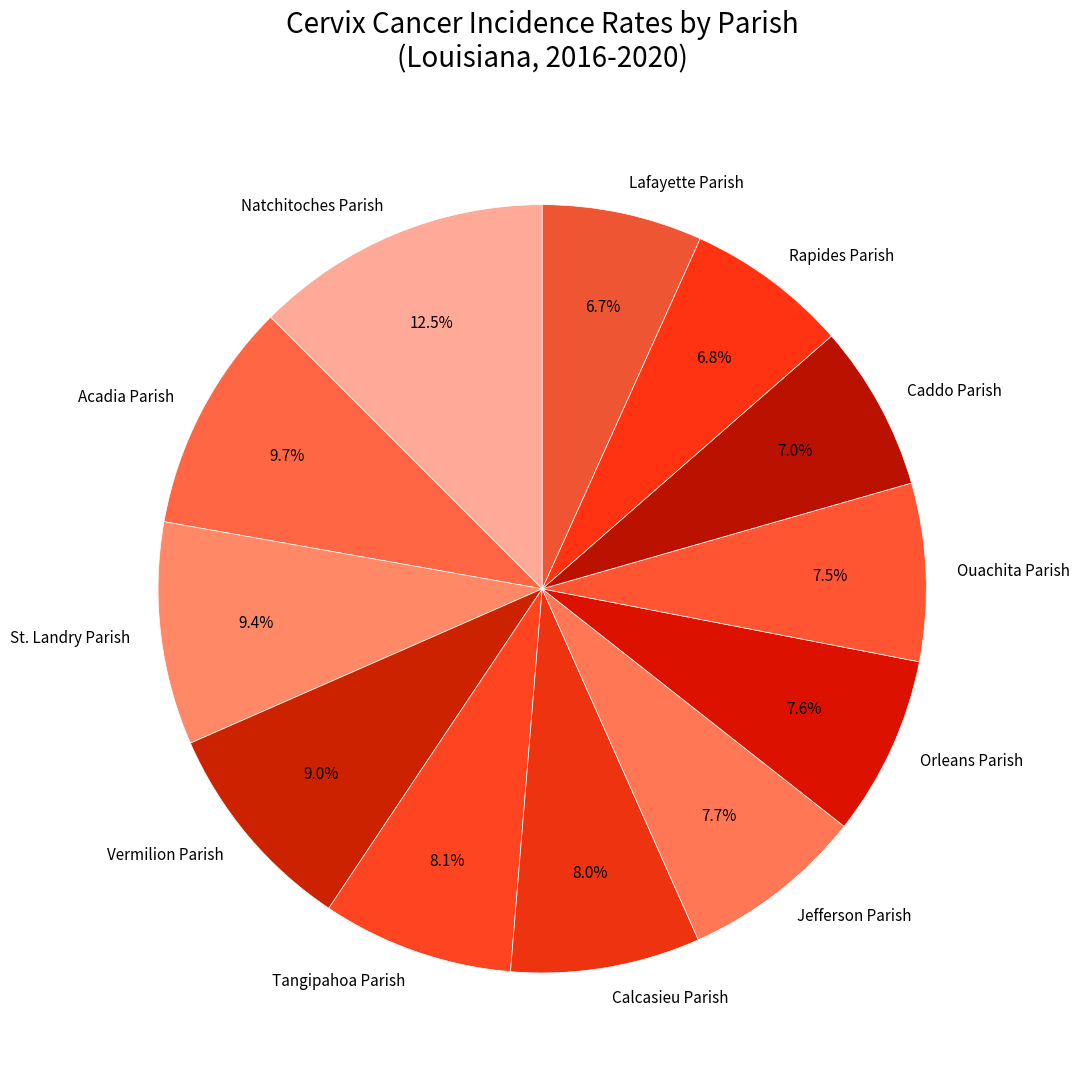

Does Rapides Parish represent more than half of the total?

No